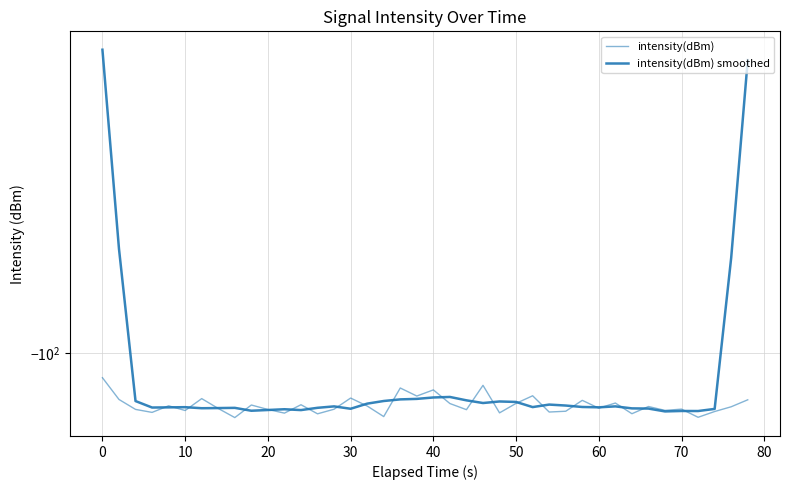

Which series changed the most between 40 and 39?

intensity(dBm) smoothed